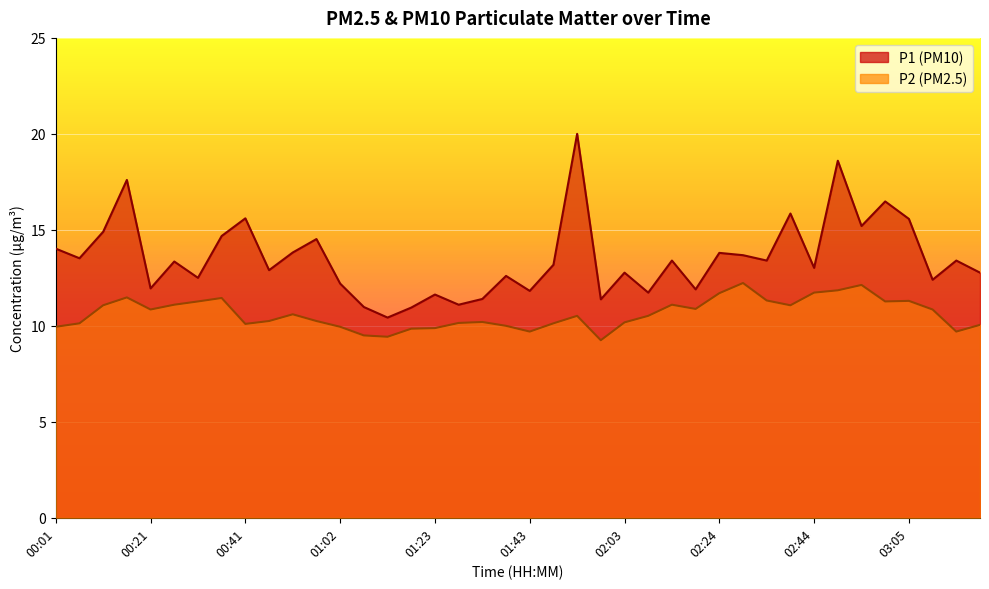

What is the minimum value shown in the chart?

9.2